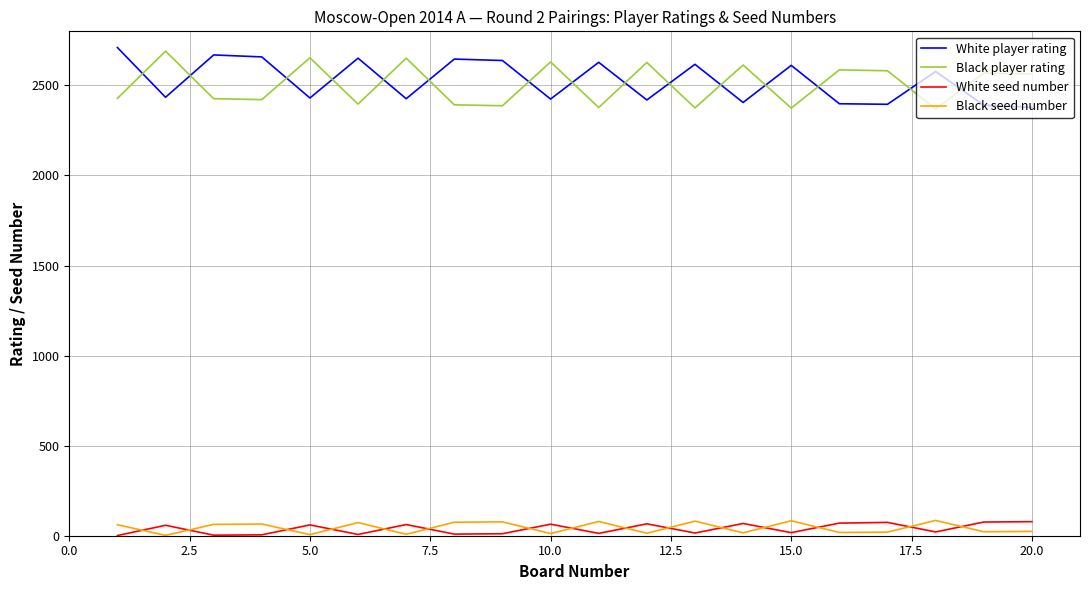

What is the difference between the maximum and minimum values in the Black player rating series?

321